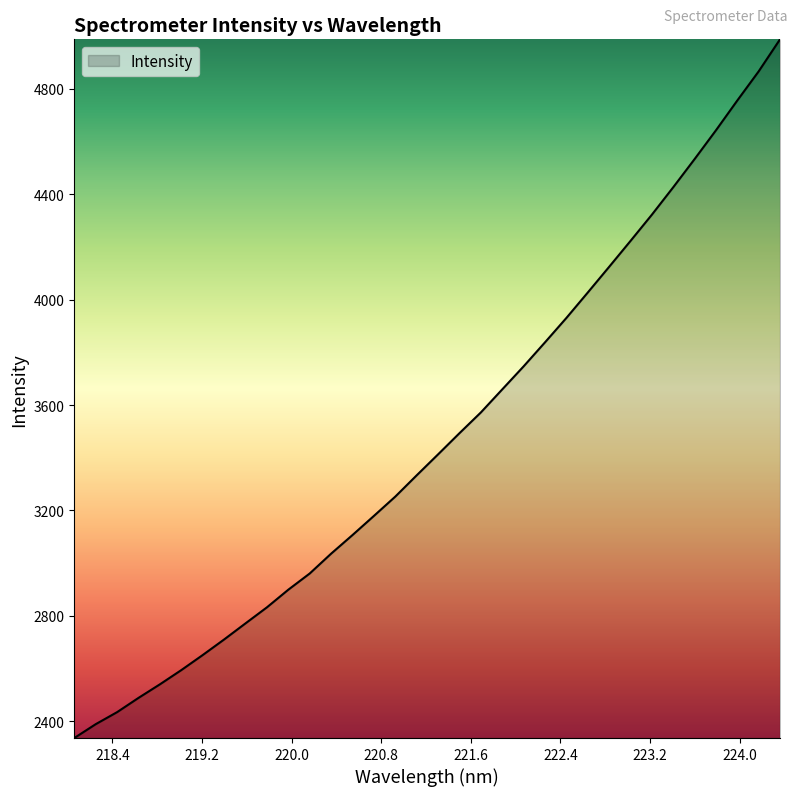

What is the minimum value shown in the chart?

2336.4